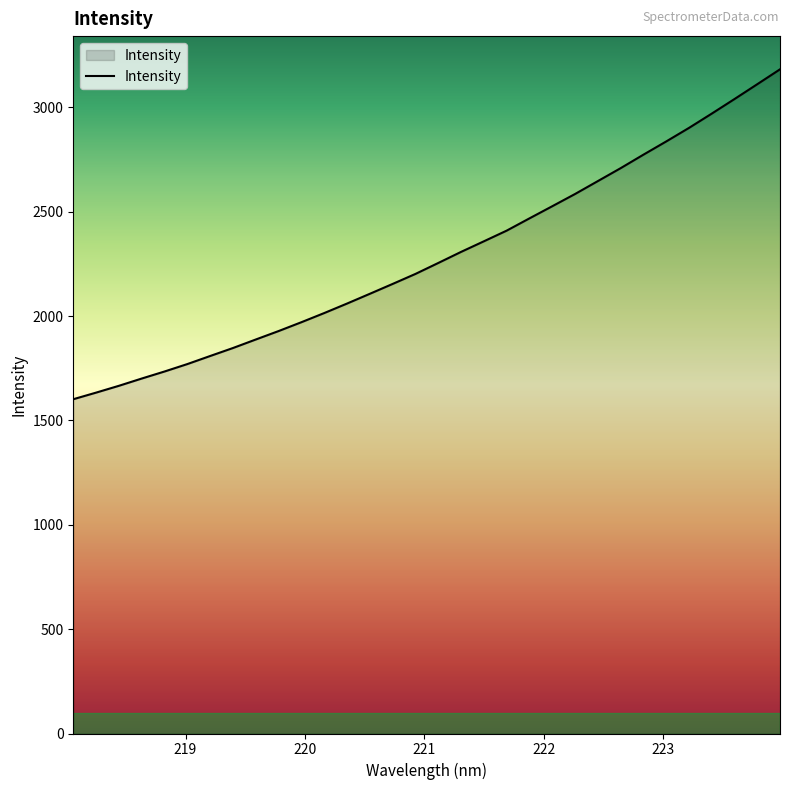

What is the minimum value shown in the chart?

1601.7